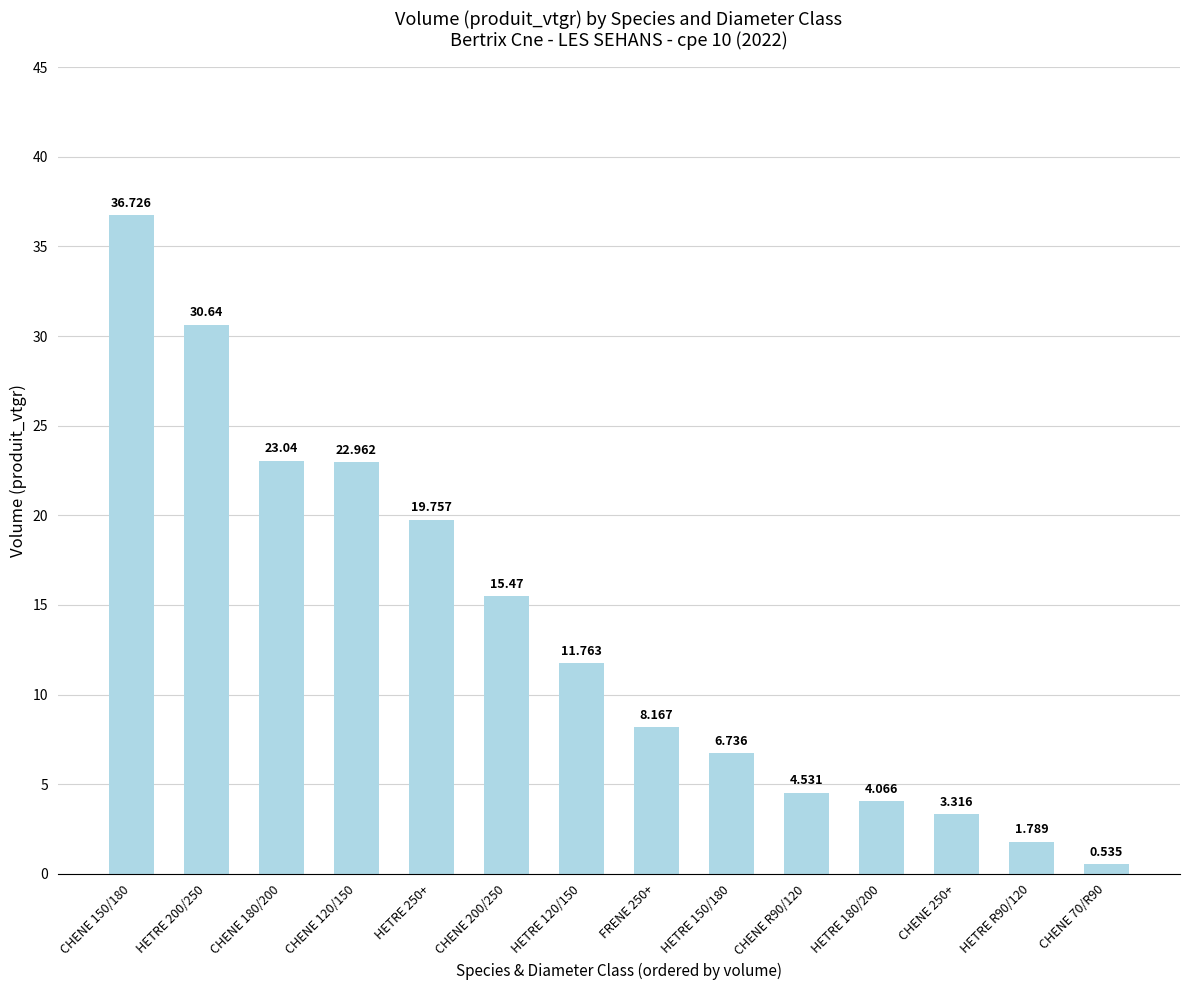

At which category does the chart reach its peak across all series?

CHENE 150/180